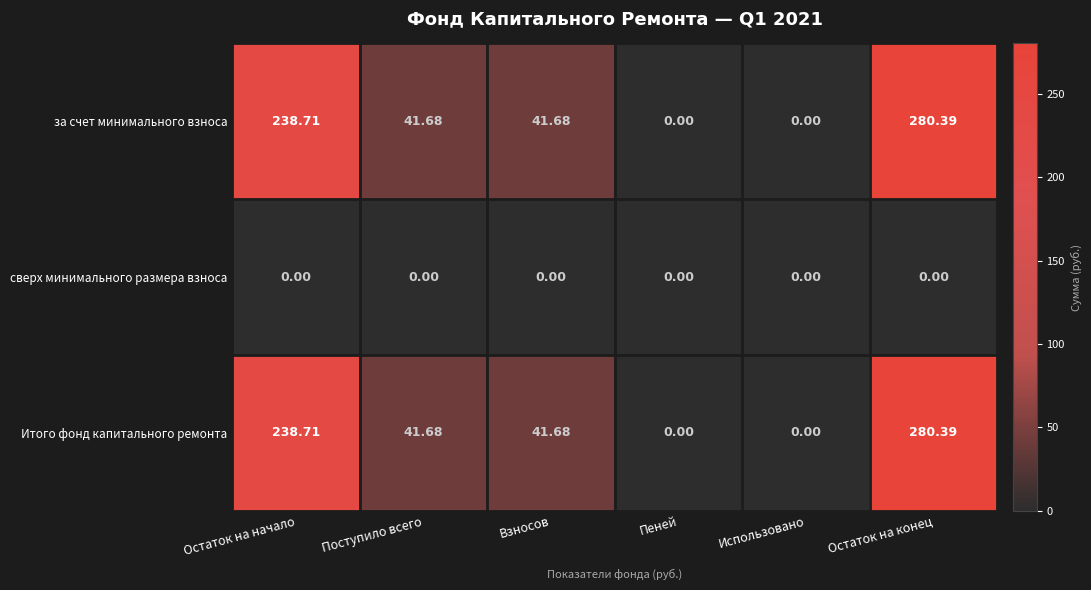

Count the number of data series in this chart.

3